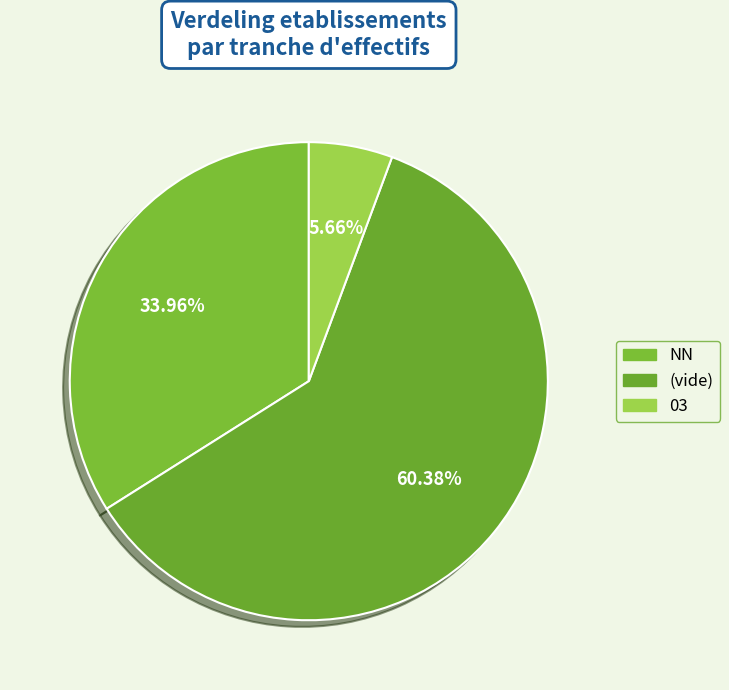

Count the number of slices in the pie.

3